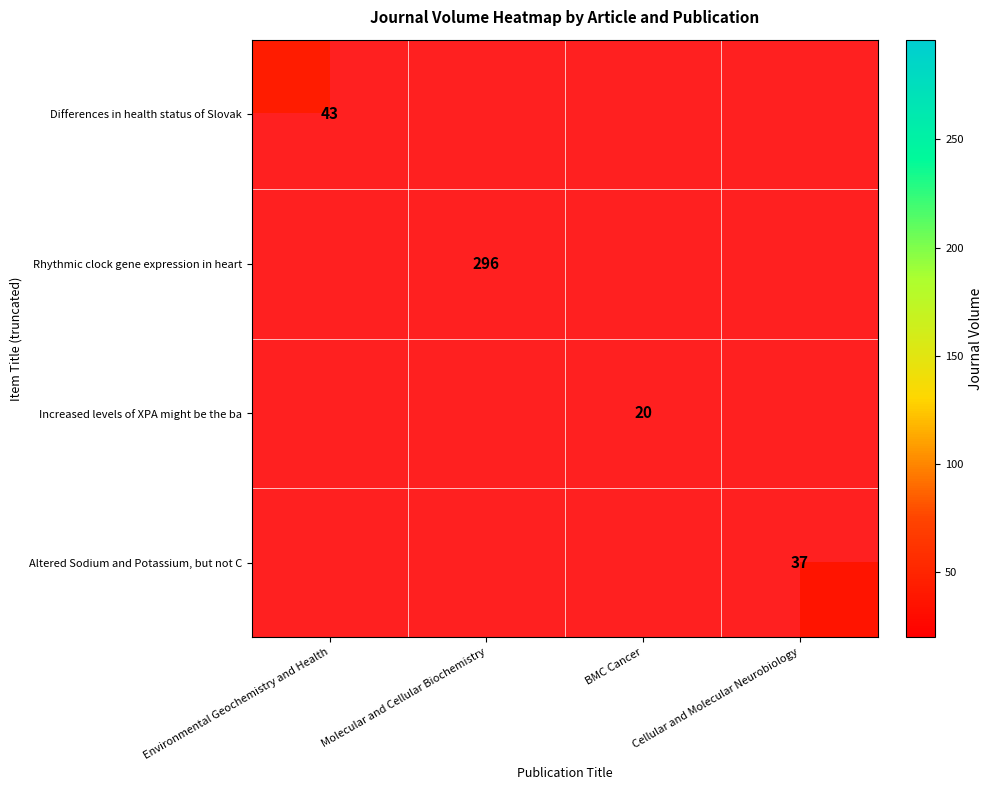

Which series has the largest total across all categories?

Rhythmic clock gene expression in heart